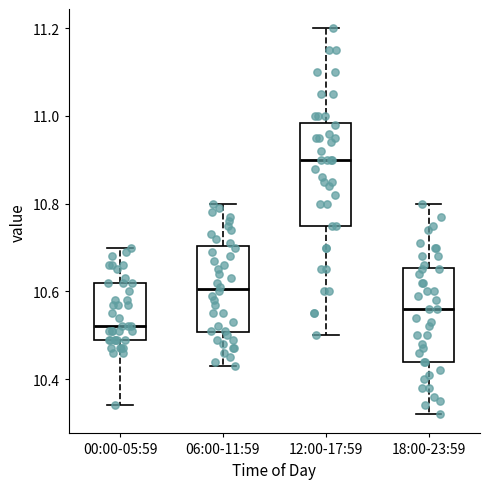

Where is the lower edge of the box for 00:00-05:59 on the y-axis? The values are not printed on the chart, so give them approximately, as read against the axis.

10.50